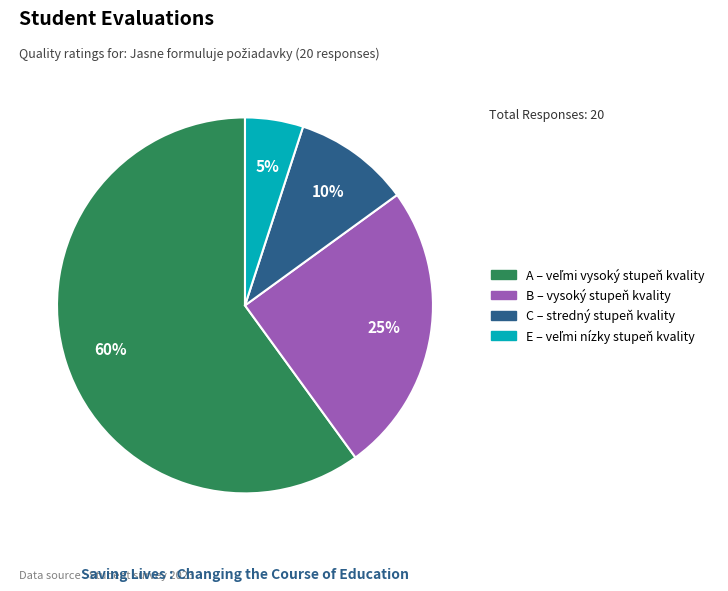

To the nearest percent, what percentage of the pie is B – vysoký stupeň kvality?

25%